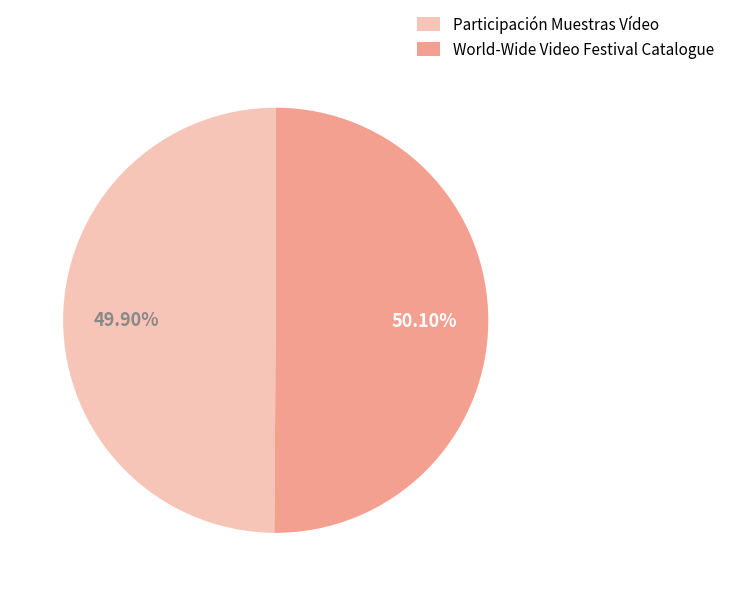

True or false: World-Wide Video Festival Catalogue accounts for 50% of the total.

True